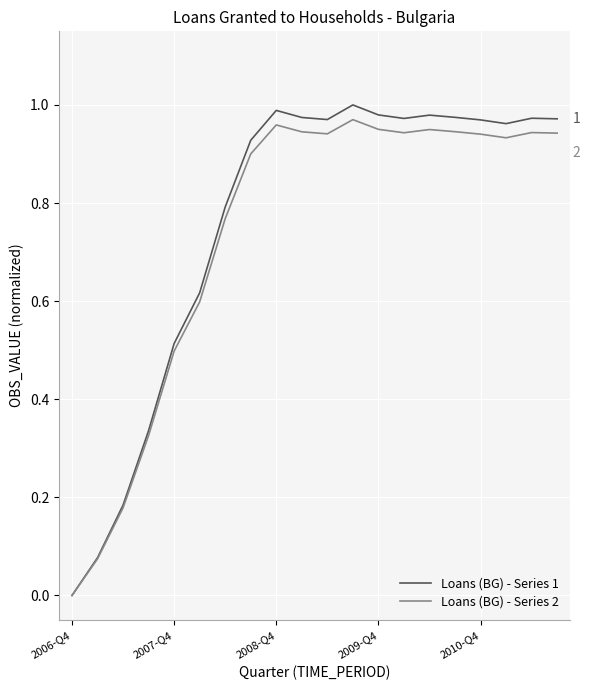

Which series has the widest spread of values?

Loans (BG) - Series 1